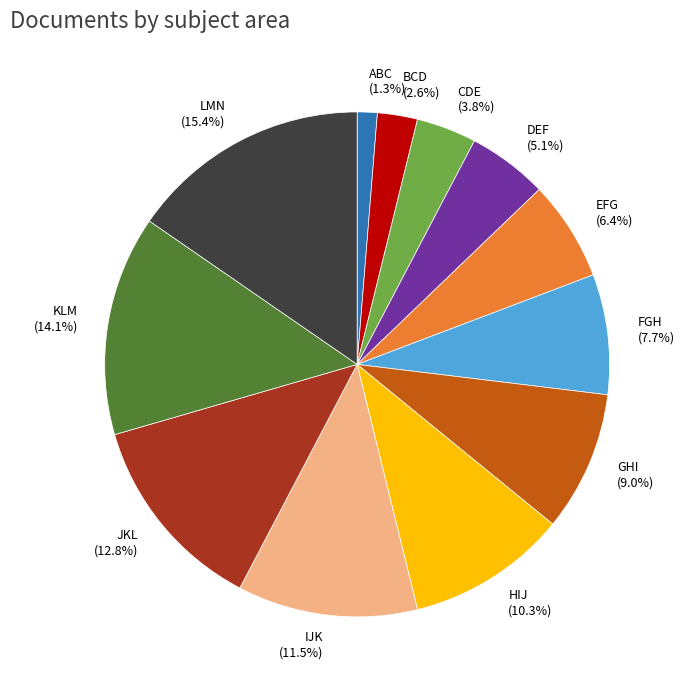

Which has a higher value, CDE or EFG?

EFG